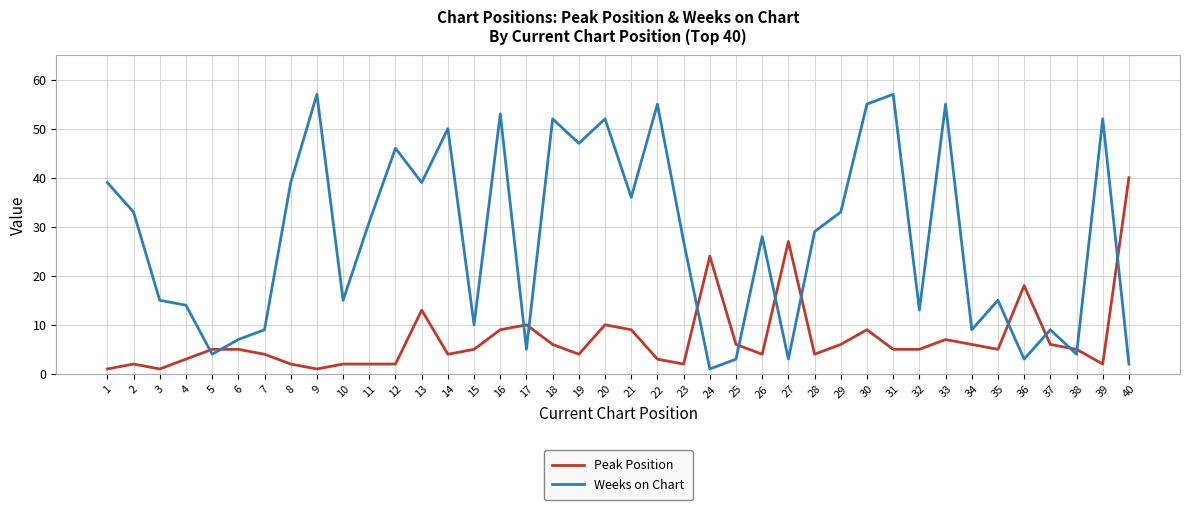

Between which two adjacent categories do Weeks on Chart and Peak Position first intersect?

4 and 5